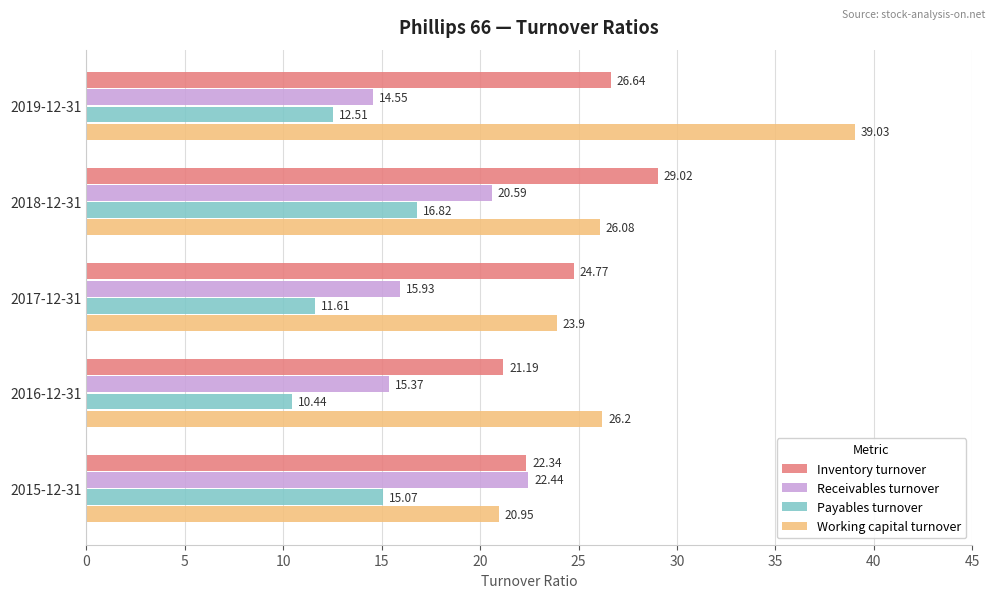

What is the average value of the Working capital turnover series?

27.2